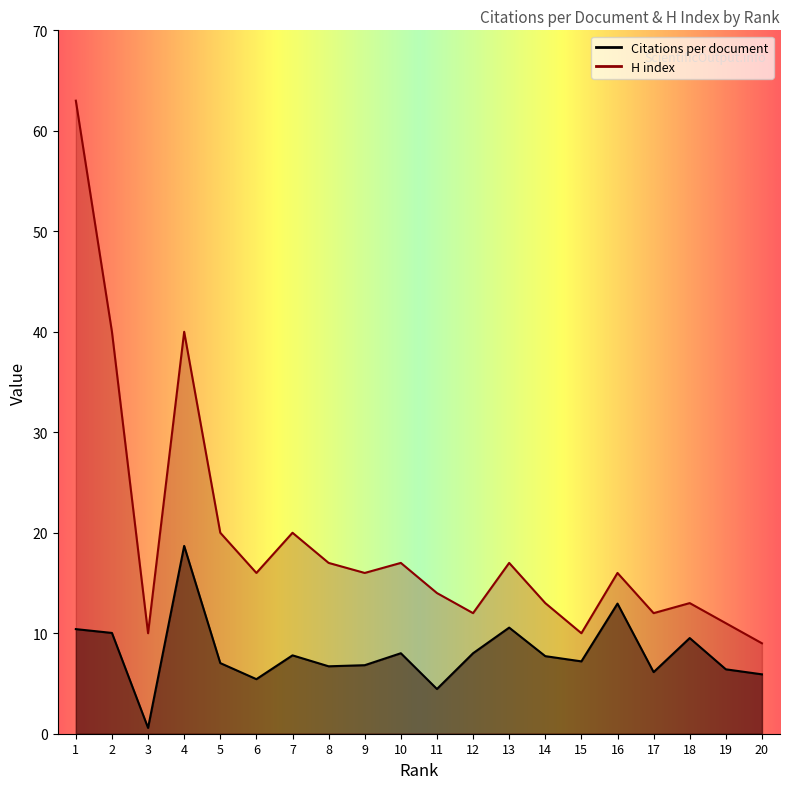

At which label is Citations per document closest to 9?

18